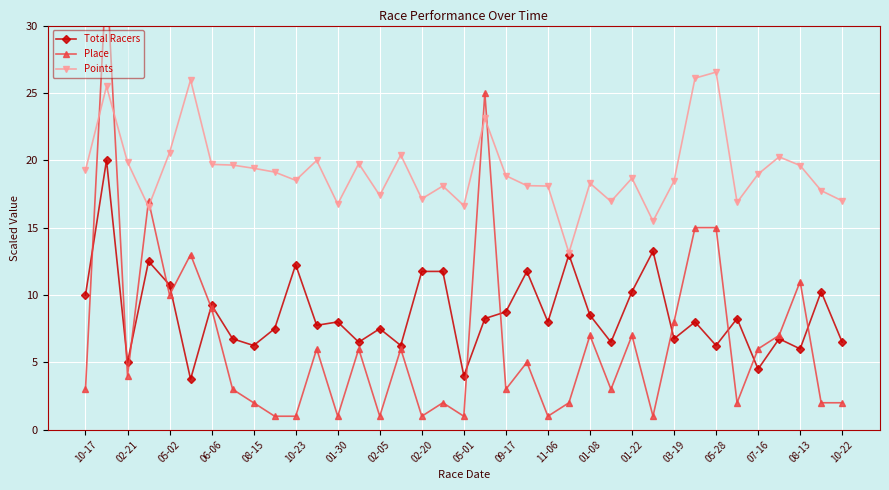

Reading left to right, what are all the values shown in this chart?

Total Racers: 10.0	20.0	5.0	12.5	10.8	3.8	9.2	6.8	6.2	7.5	12.2	7.8	8.0	6.5	7.5	6.2	11.8	11.8	4.0	8.2	8.8	11.8	8.0	13.0	8.5	6.5	10.2	13.2	6.8	8.0	6.2	8.2	4.5	6.8	6.0	10.2	6.5
Place: 3.0	34.0	4.0	17.0	10.0	13.0	9.0	3.0	2.0	1.0	1.0	6.0	1.0	6.0	1.0	6.0	1.0	2.0	1.0	25.0	3.0	5.0	1.0	2.0	7.0	3.0	7.0	1.0	8.0	15.0	15.0	2.0	6.0	7.0	11.0	2.0	2.0
Points: 19.3	25.5	19.9	16.6	20.6	26.0	19.7	19.6	19.4	19.1	18.5	20.0	16.8	19.8	17.4	20.4	17.1	18.1	16.6	23.1	18.9	18.1	18.1	13.1	18.3	16.9	18.7	15.5	18.5	26.1	26.5	16.9	19.0	20.3	19.6	17.7	17.0